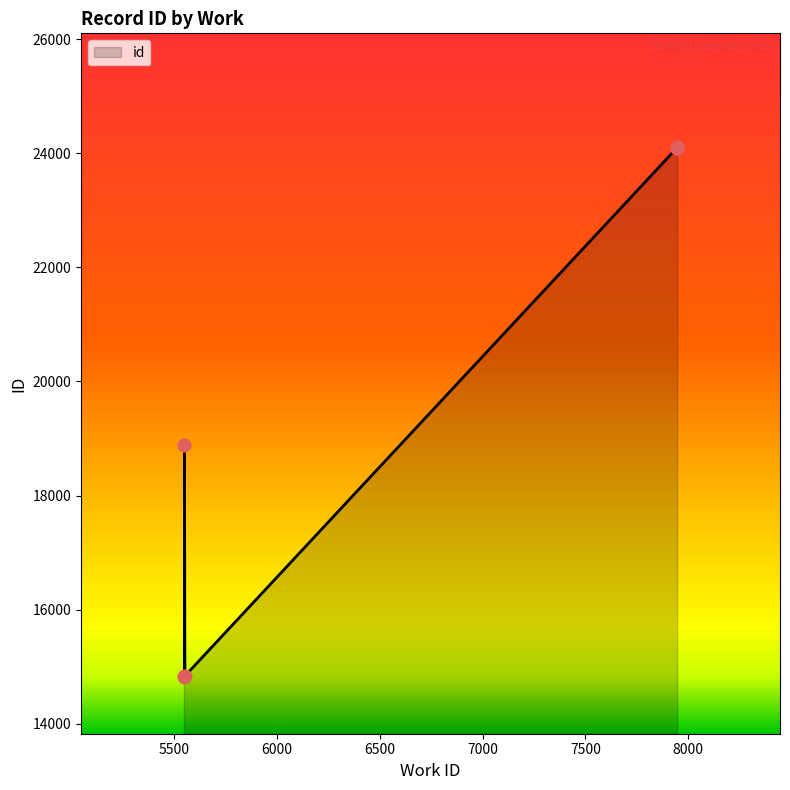

Between 7946 and 7946, which is larger?

7946